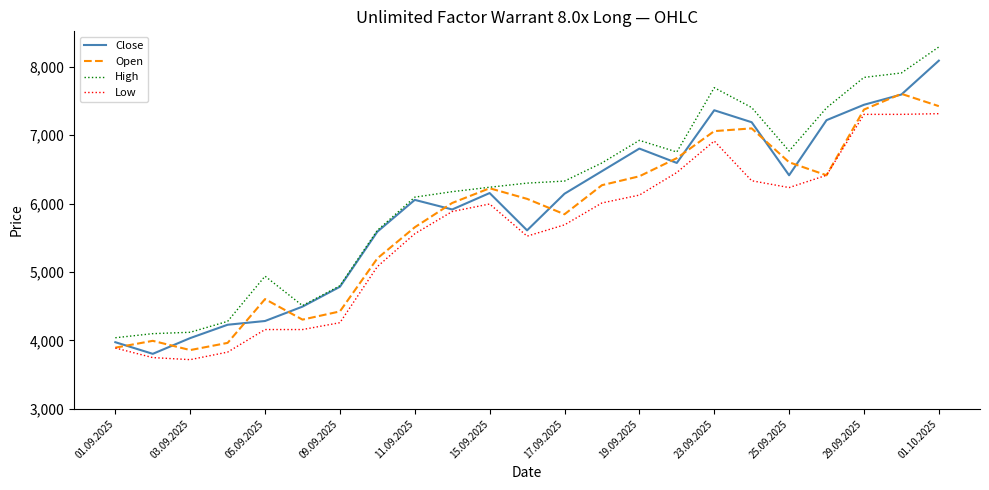

List the series in order of their overall mean, highest first.

High, Close, Open, Low